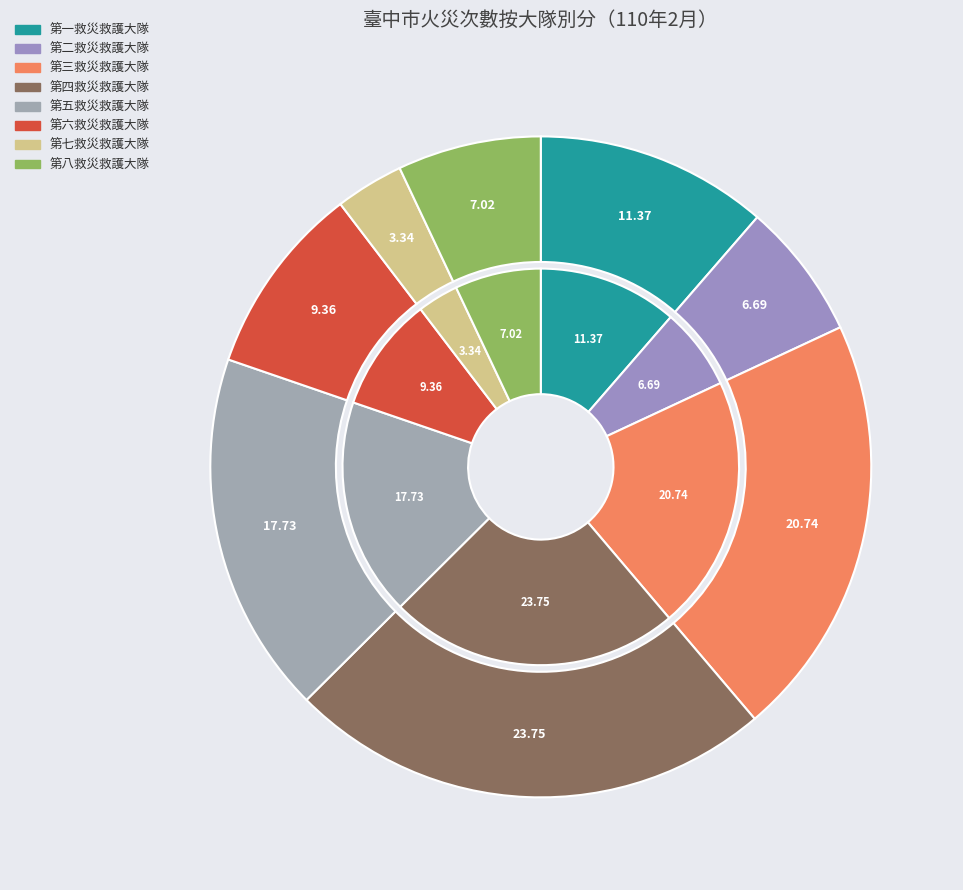

Which slice is the smallest?

第七救災救護大隊